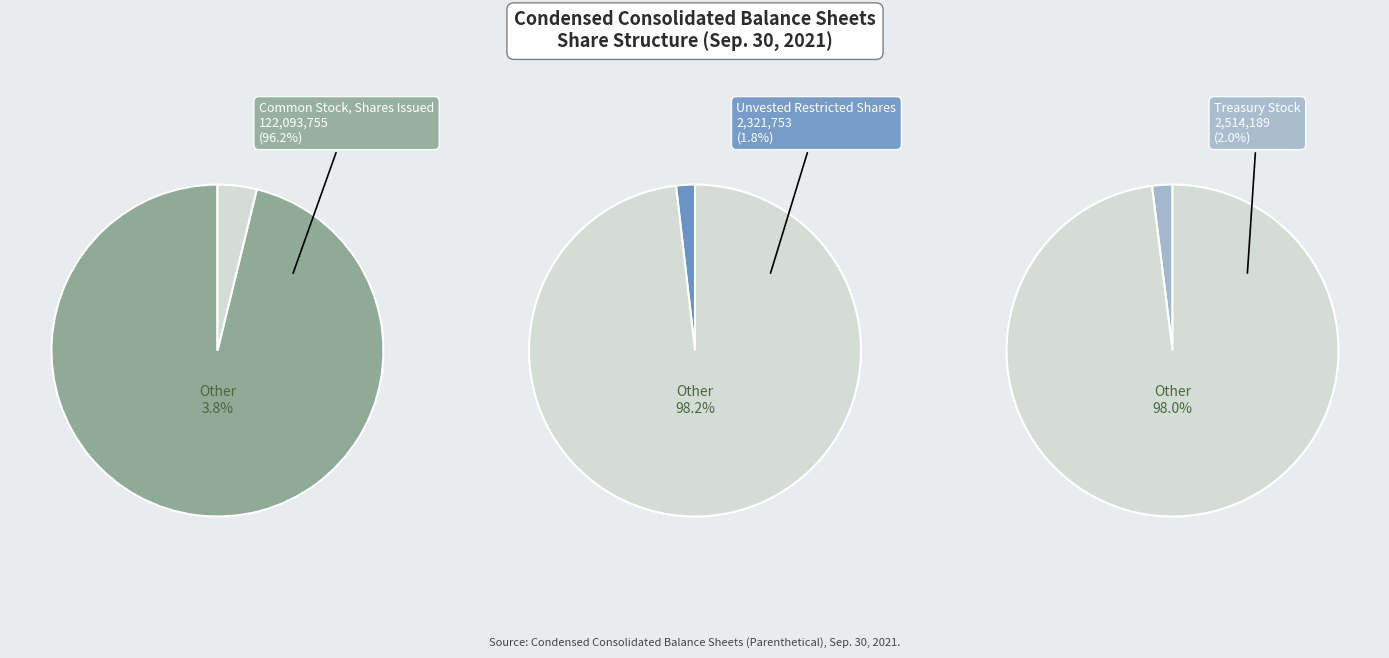

Do Common Stock, Shares, Issued and Unvested restricted shares (shares) together represent more than half of the pie?

Yes